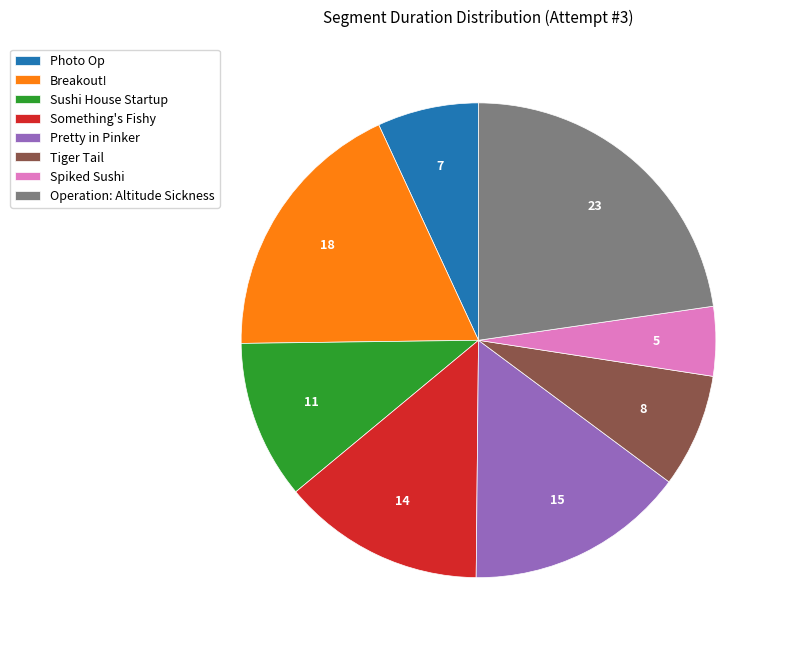

Rank the categories by value from lowest to highest.

Spiked Sushi, Photo Op, Tiger Tail, Sushi House Startup, Something's Fishy, Pretty in Pinker, Breakout!, Operation: Altitude Sickness